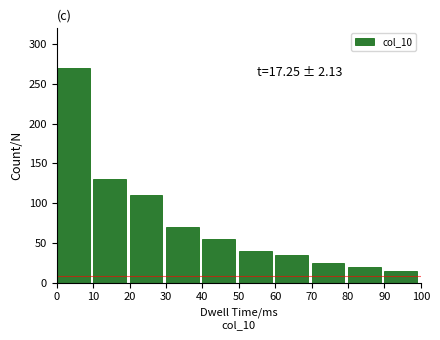

Reading left to right, list all the values displayed in this chart.

270	130	110	70	55	40	35	25	20	15